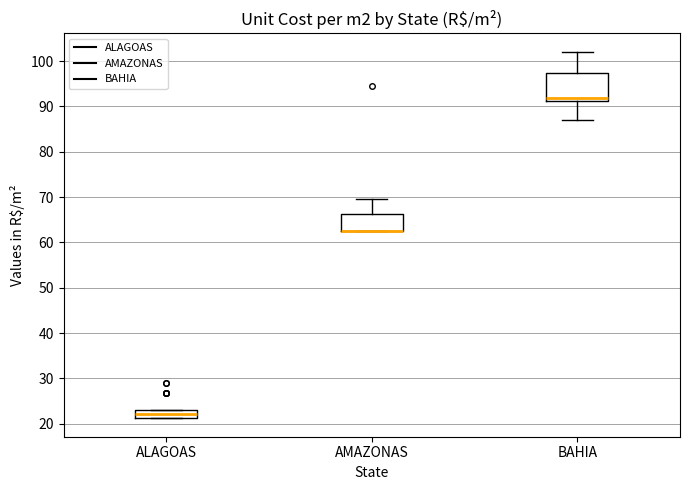

Where is the upper edge of the box for BAHIA on the y-axis? The values are not printed on the chart, so give them approximately, as read against the axis.

97